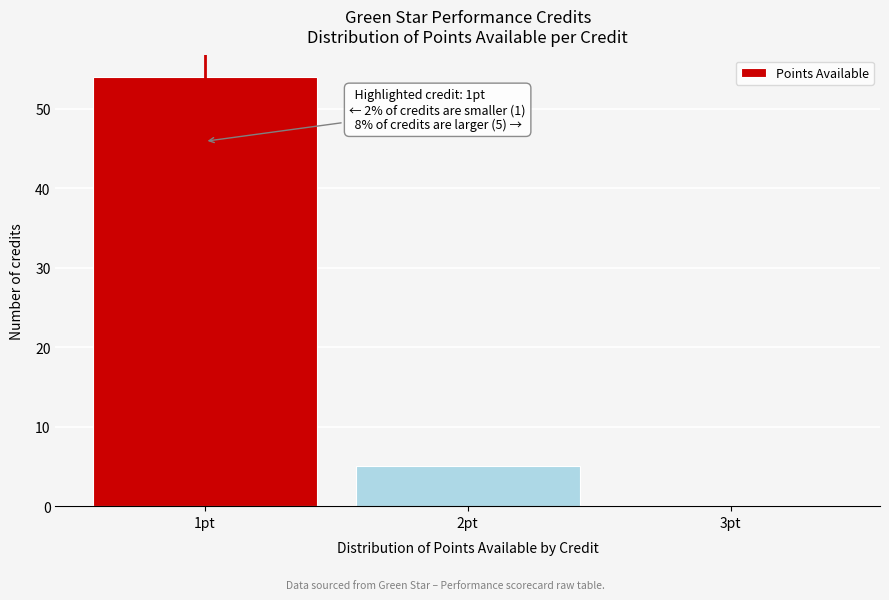

Over which range of the x-axis is the bar tallest?

0.5 to 1.5